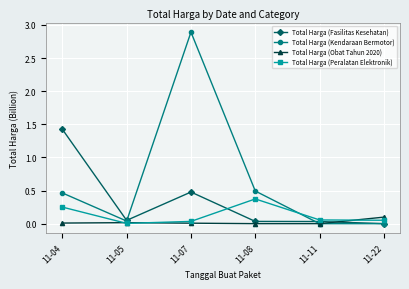

List the series in order of their overall mean, highest first.

Total Harga (Kendaraan Bermotor), Total Harga (Fasilitas Kesehatan), Total Harga (Peralatan Elektronik), Total Harga (Obat Tahun 2020)